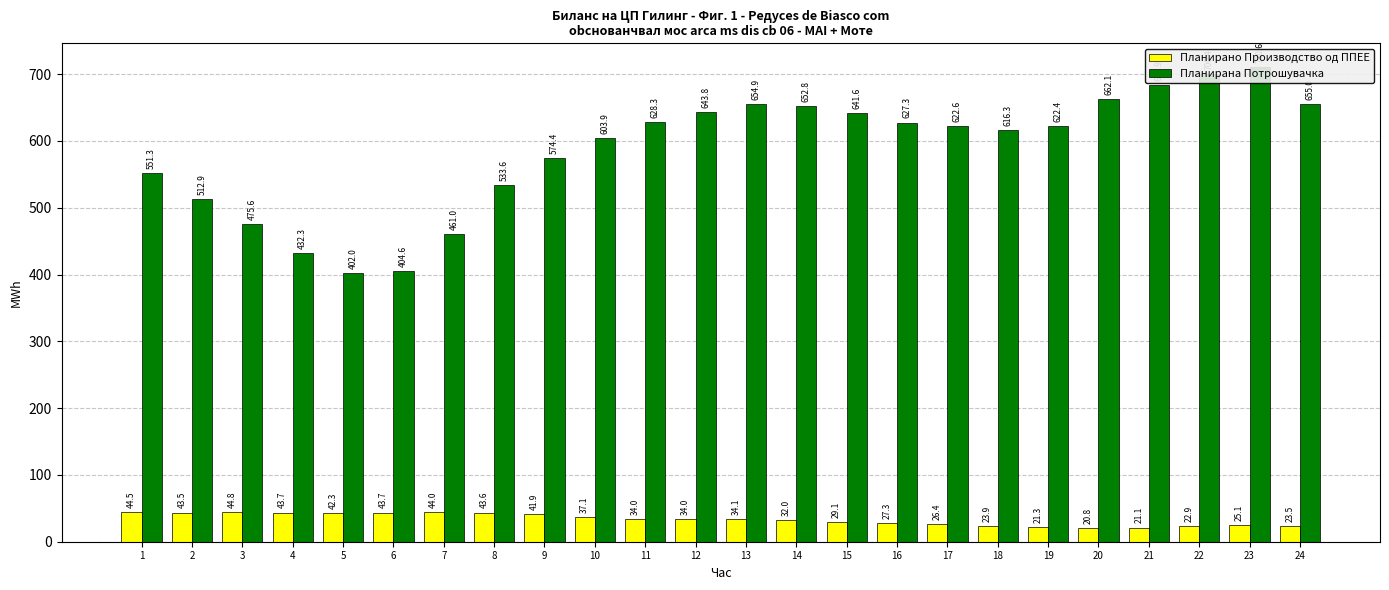

What is the sum of all Планирана Потрошувачка values?

14073.7